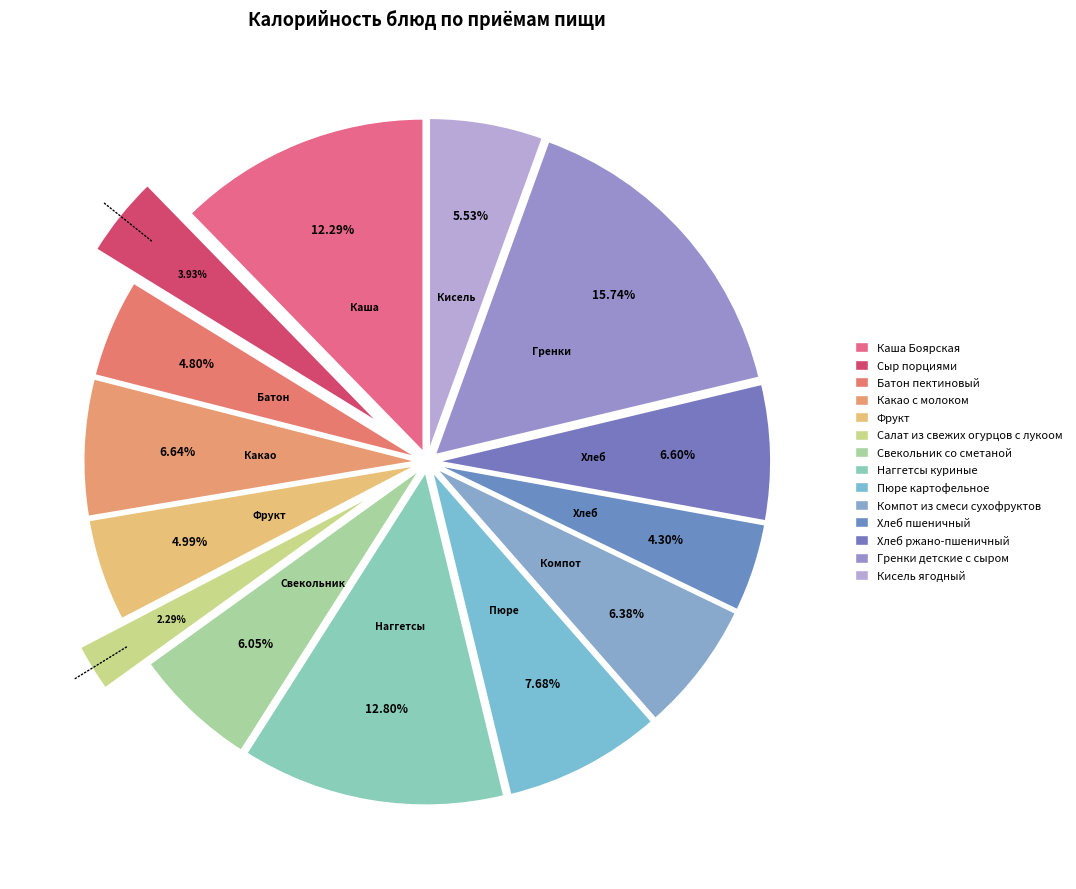

What is the change in value from Каша Боярская to Фрукт?

-119.6